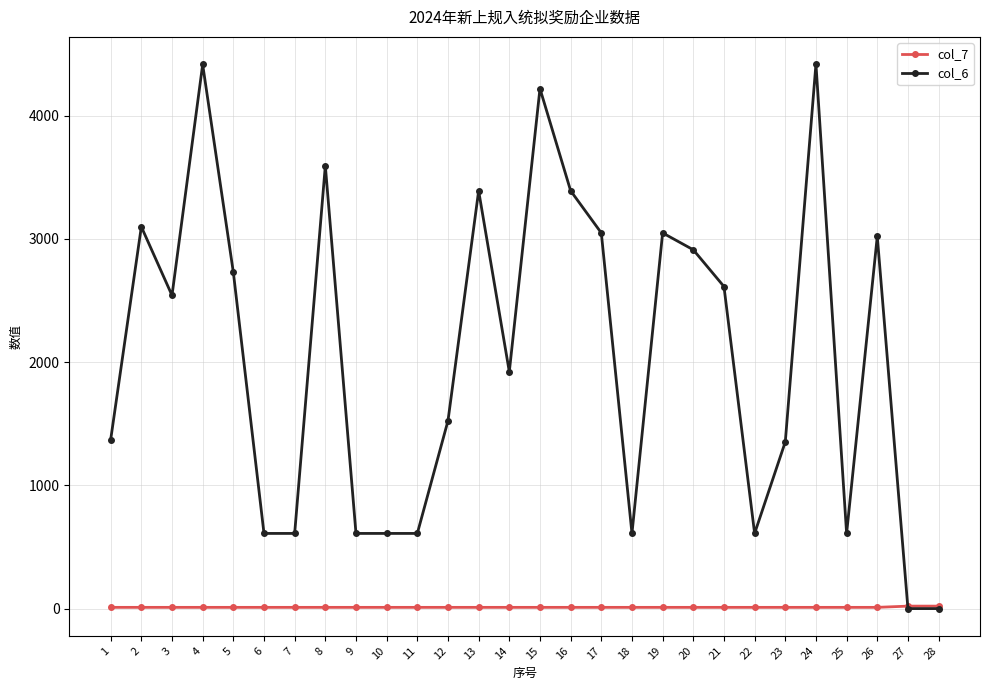

At how many categories does at least one series exceed 1612?

15